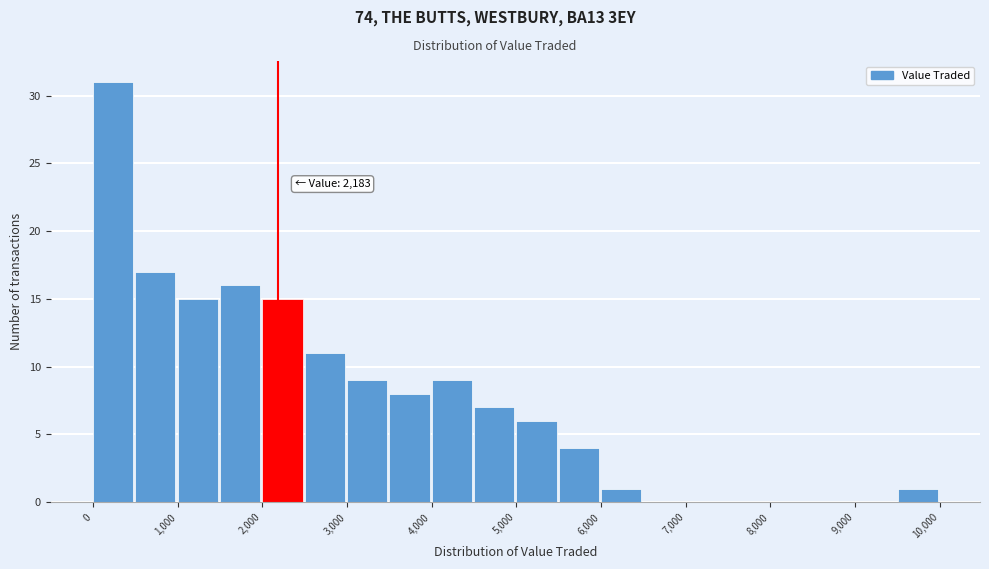

Which range on the x-axis has the tallest bar?

0 to 500